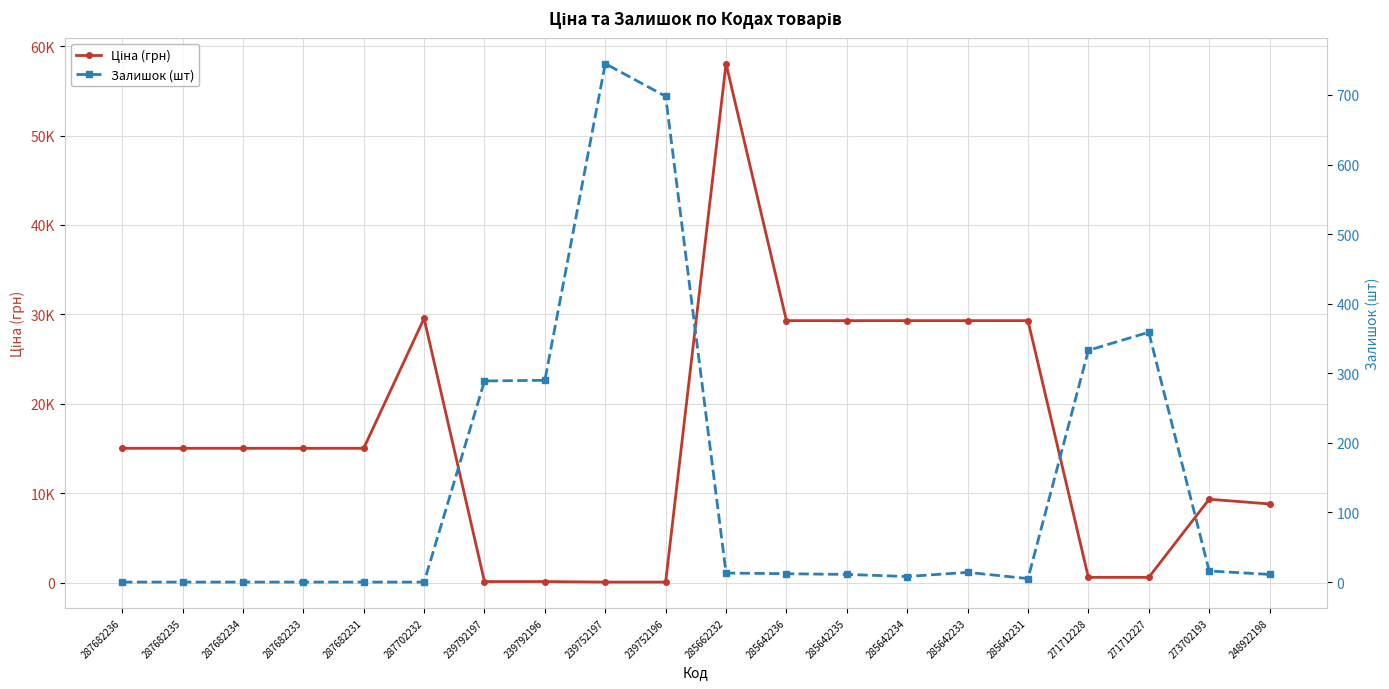

What is the difference between the Залишок (шт) values at 285642236 and 285642235?

1.0